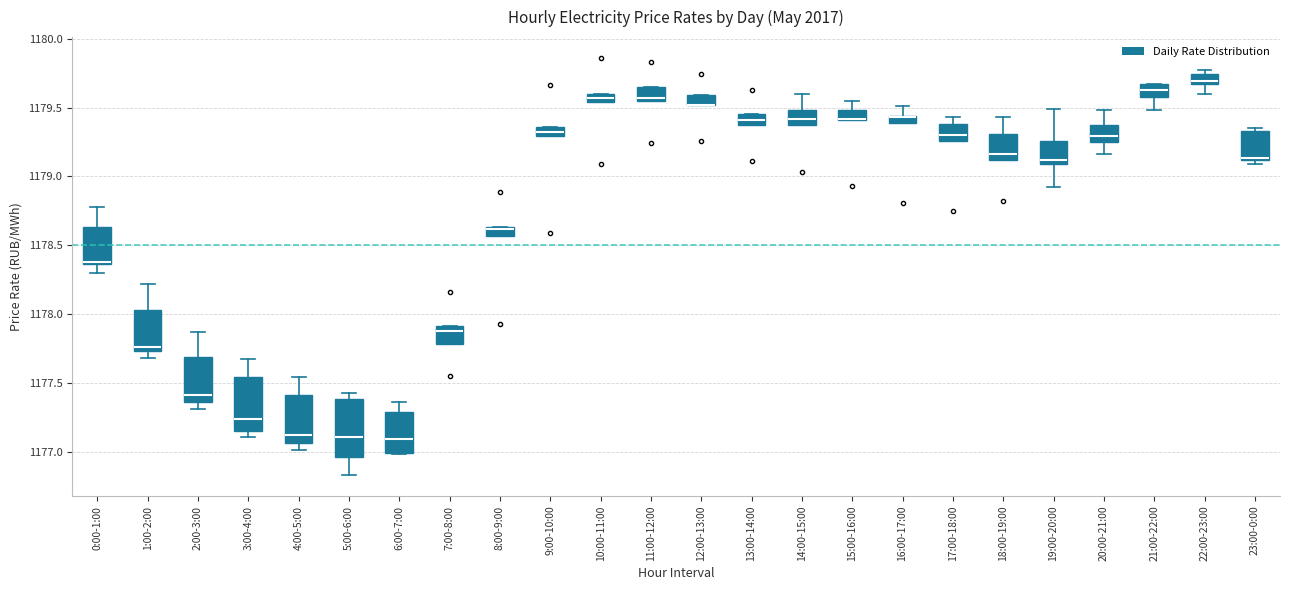

Where does the median line of the box for 5:00-6:00 sit on the y-axis? The values are not printed on the chart, so give them approximately, as read against the axis.

1177.10